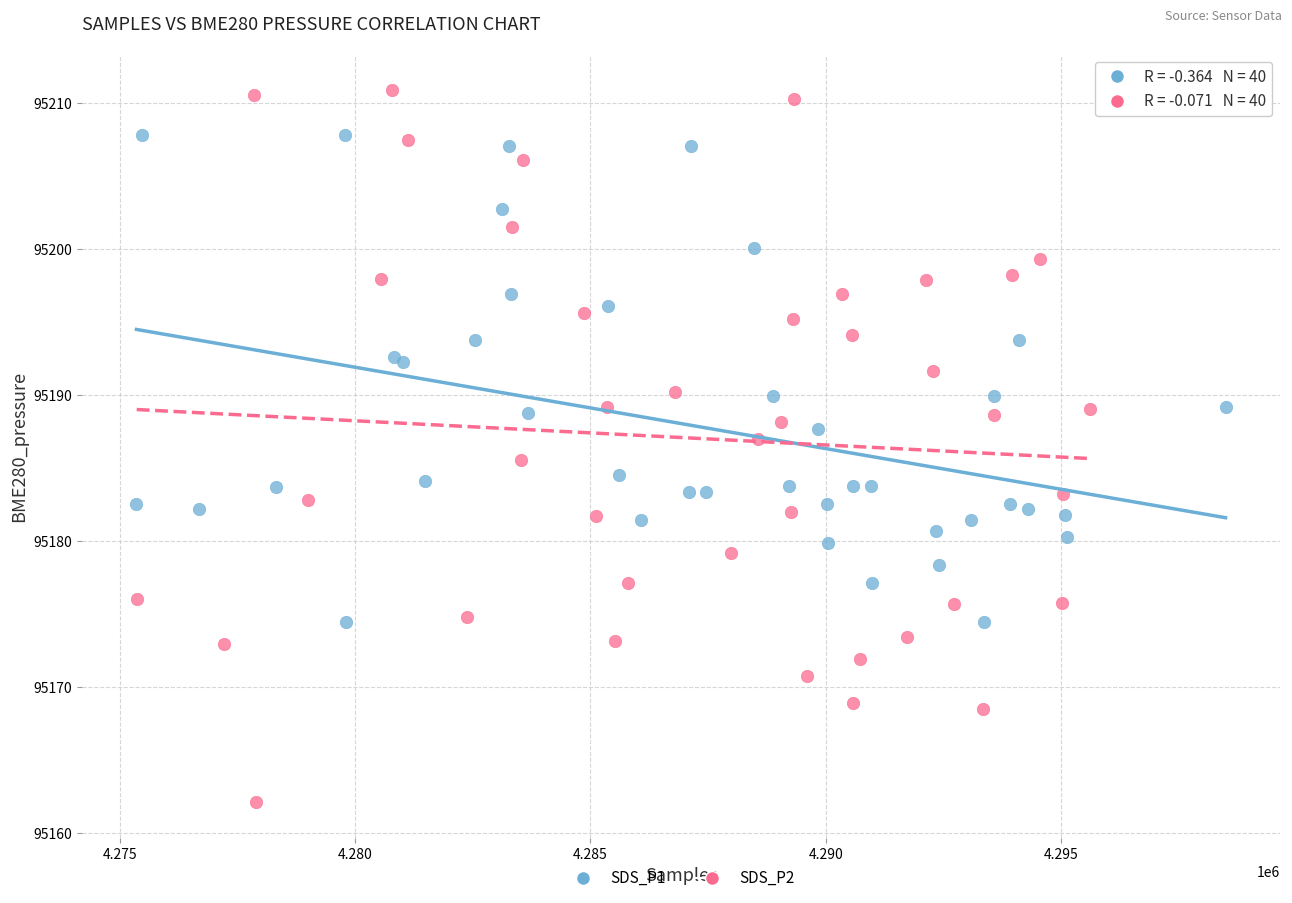

Which series reaches the maximum Y coordinate?

SDS_P2